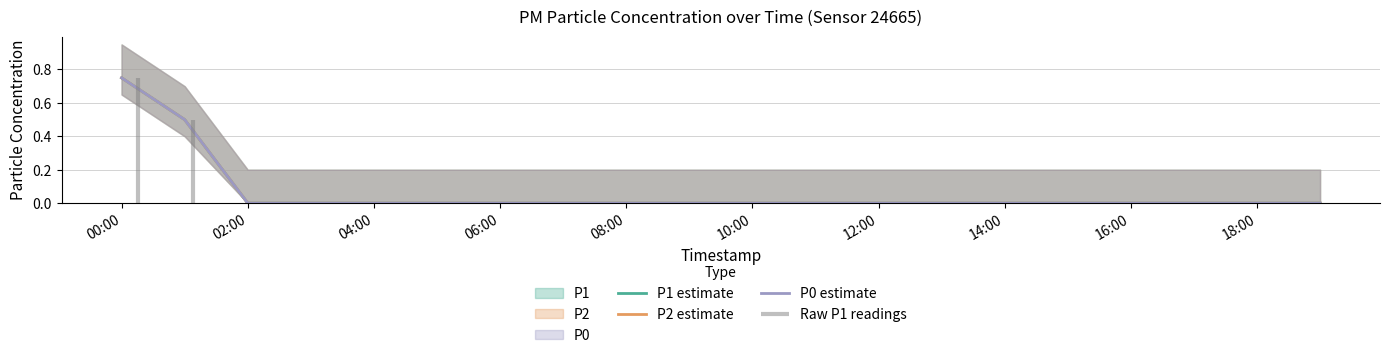

True or false: P1 estimate has more than 1 interior local peaks.

False